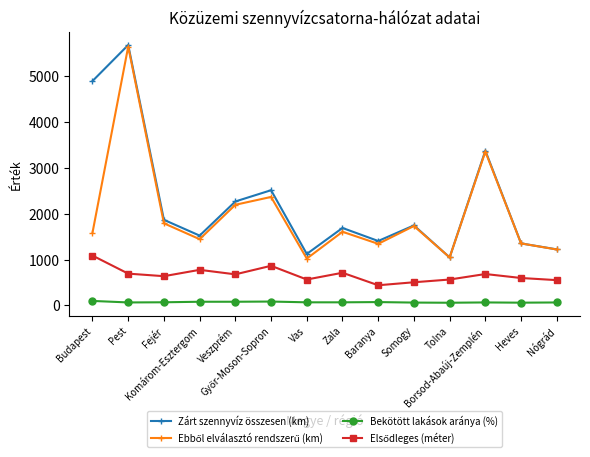

How many values in the Bekötött lakások aránya (%) series are below 67?

6